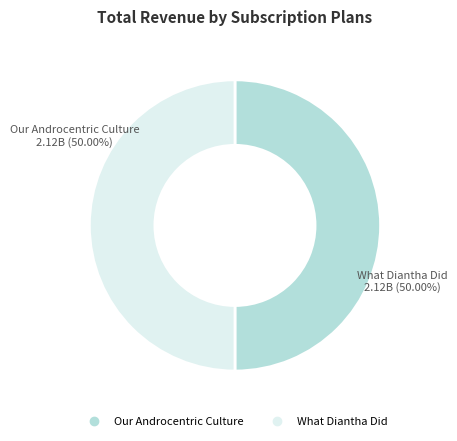

Is it true that Our Androcentric Culture is 50% of the pie?

True